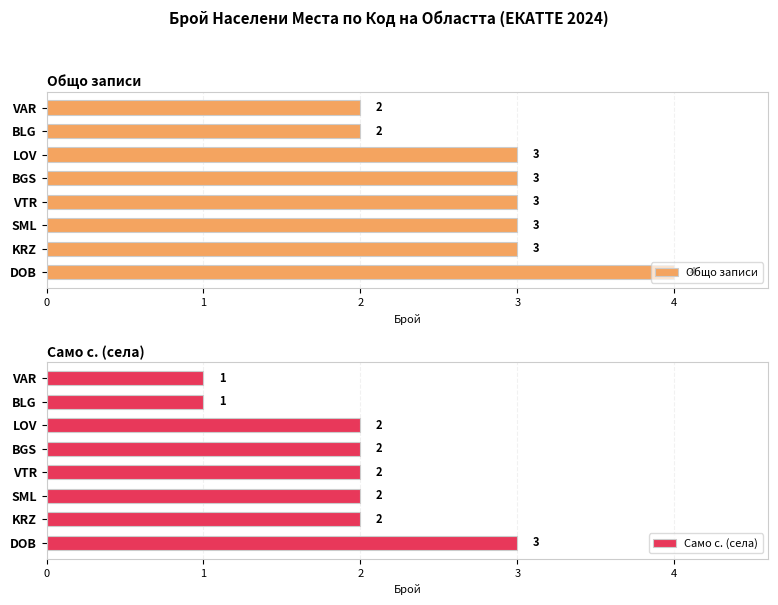

The Общо записи series shows 1 at BLG. True or false?

False